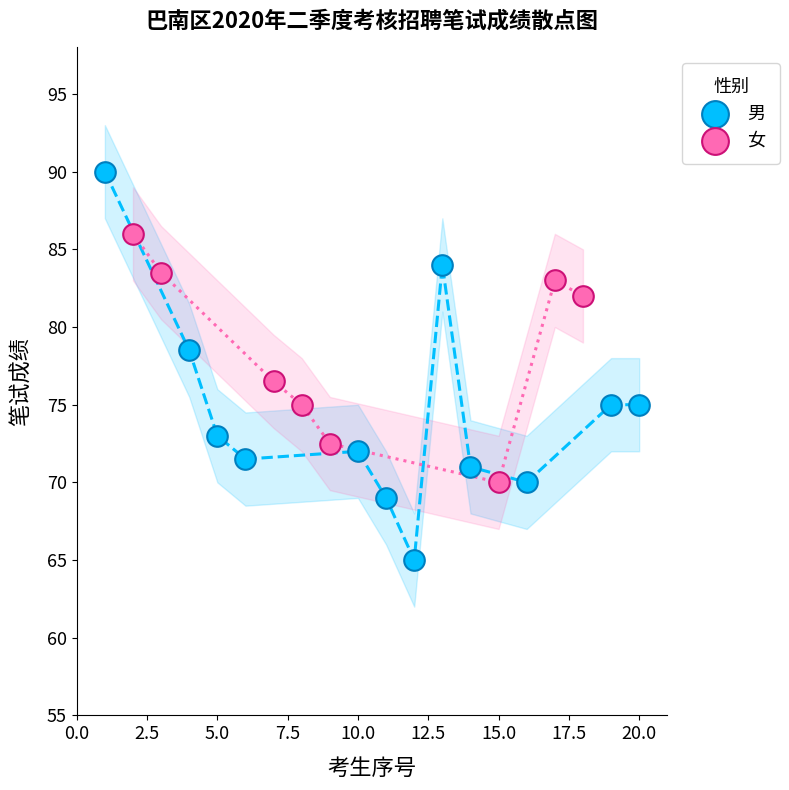

Which series has the largest Y range (max minus min)?

男